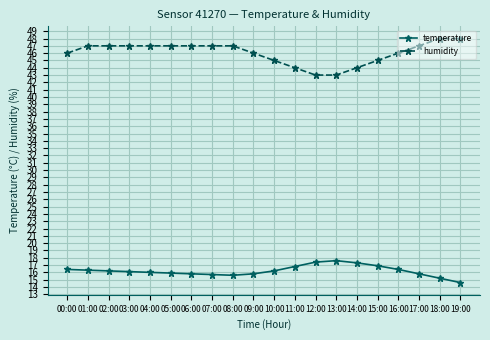

What is the label of the 6th point from the right?

14:00